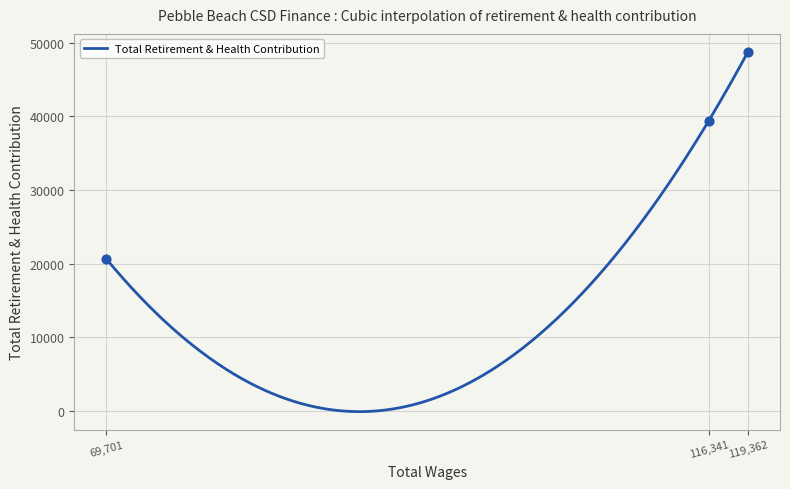

Approximately how many times larger is the value at 69701.0 compared to 119362.0?

0.4